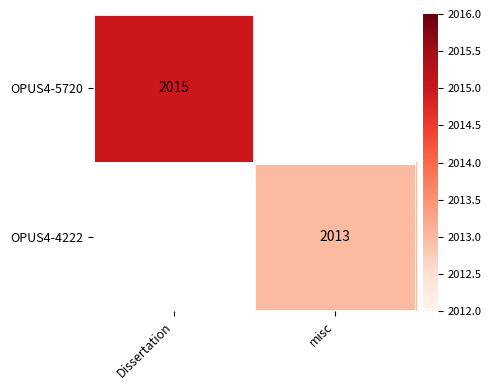

The value of OPUS4-5720 at Dissertation is 2774. True or false?

False